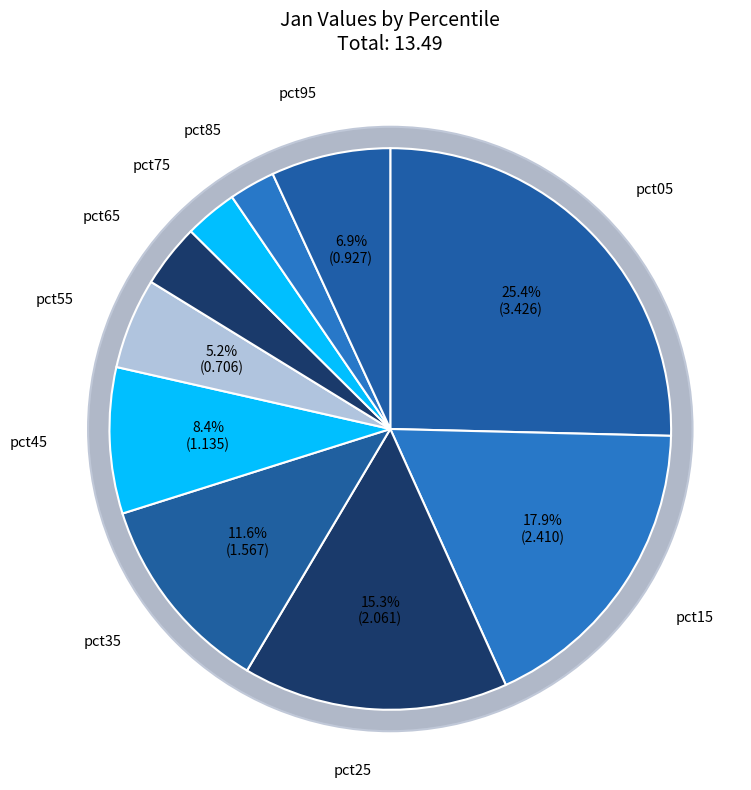

How much of the chart is everything except pct45?

91.6%